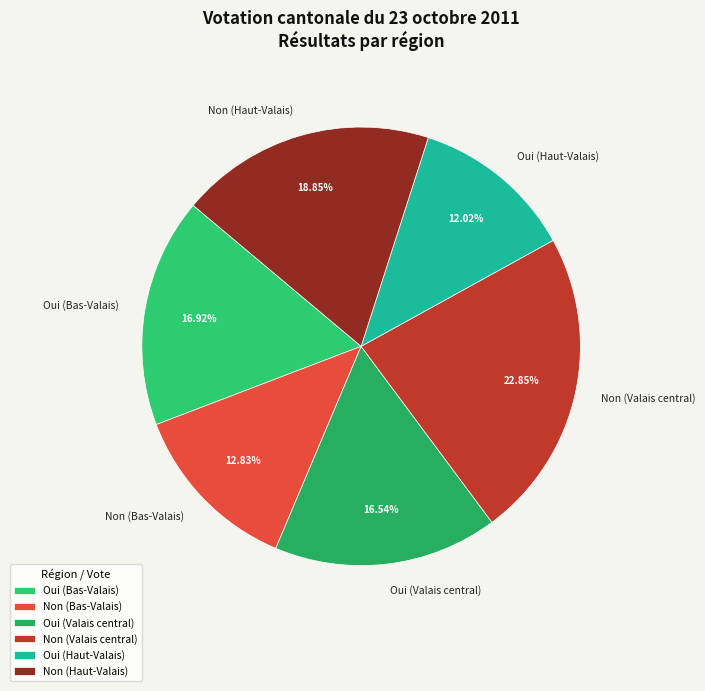

To the nearest percent, what percentage of the pie is Oui (Valais central)?

17%